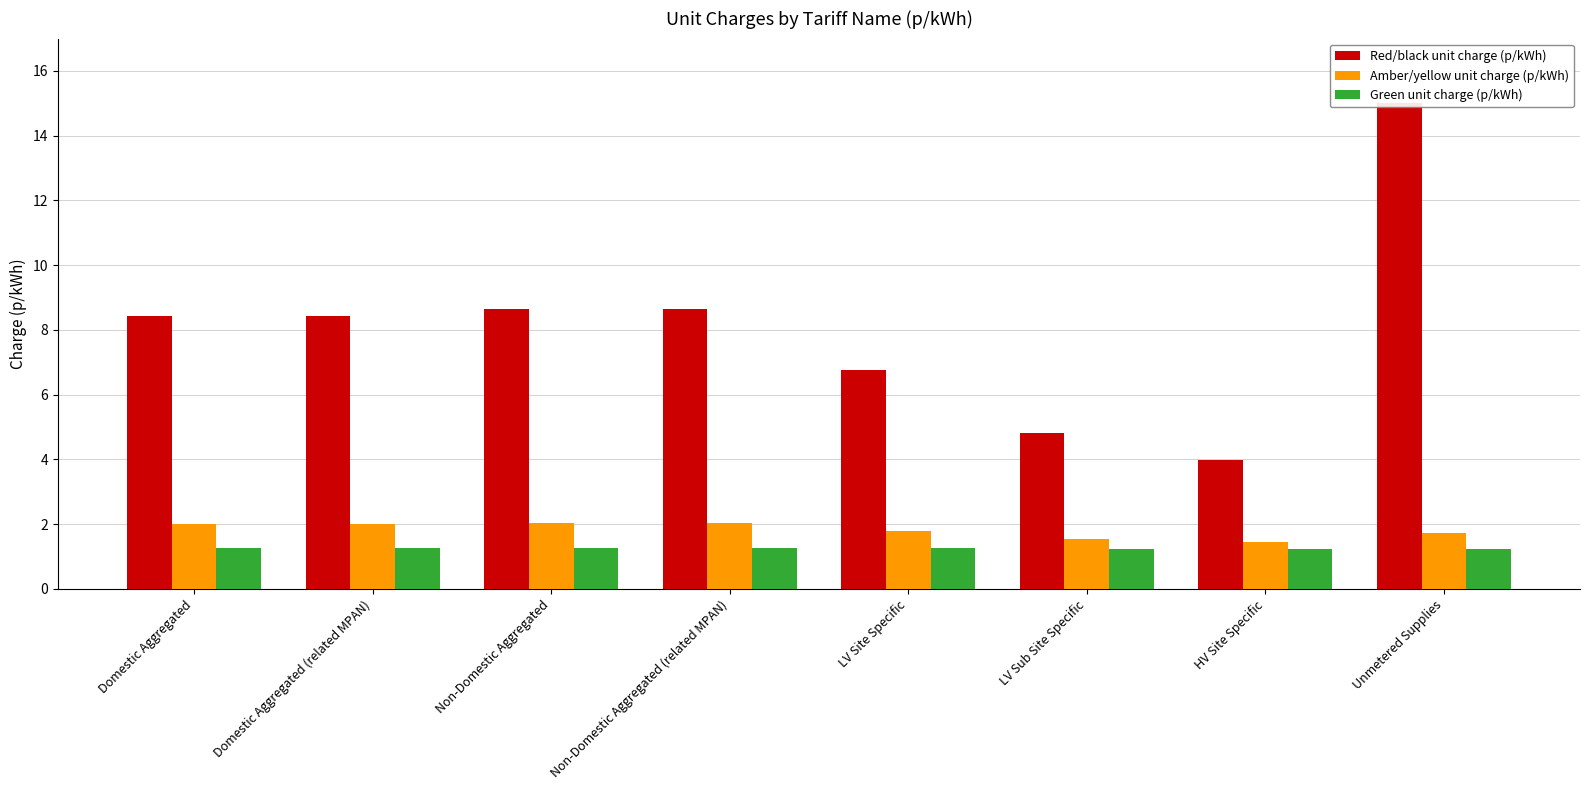

What is the total value across all series at Unmetered Supplies?

18.0